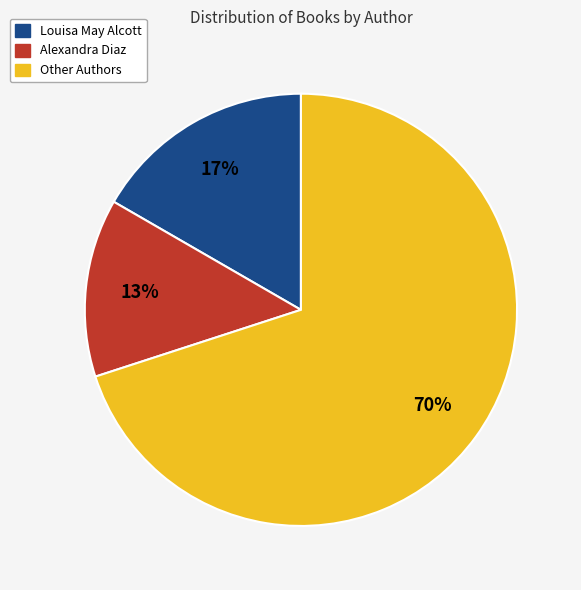

What percentage is the Other Authors slice, to the nearest percent?

70%